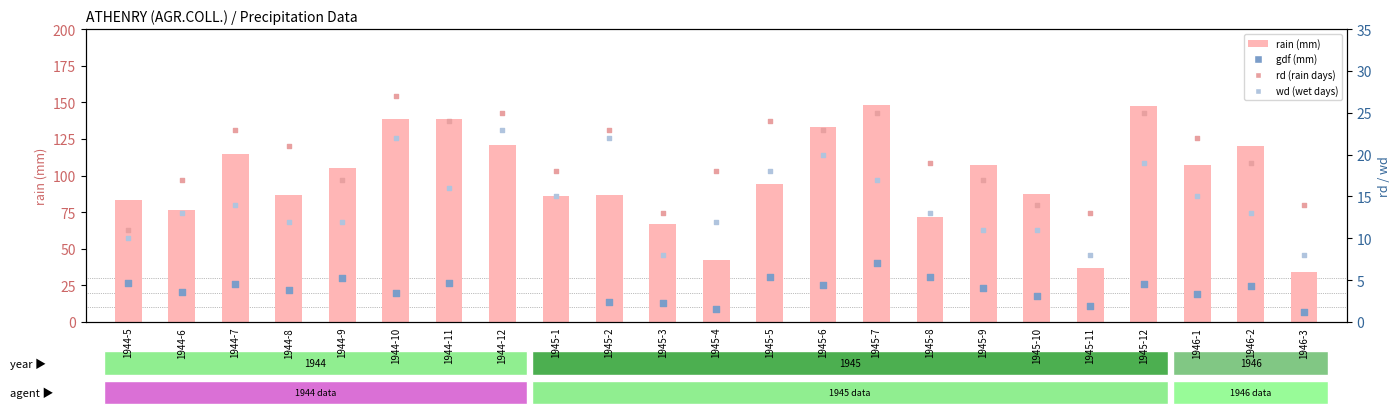

Which series has the largest Y range (max minus min)?

rain (mm)